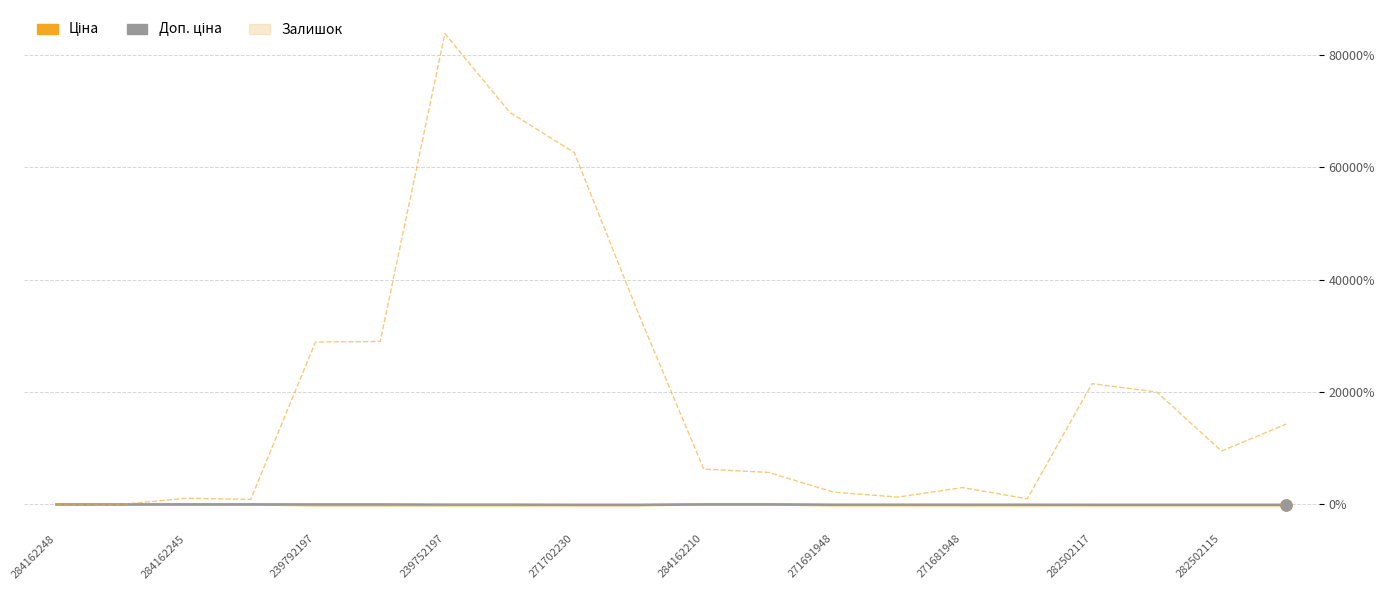

Is the value of Ціна at 16 greater than the value of Залишок at 19?

No